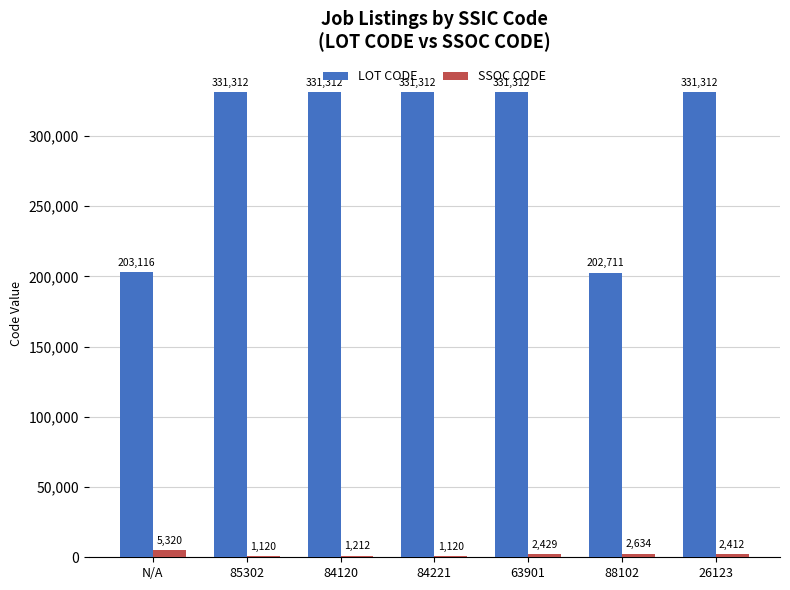

Is the value of LOT CODE at 84120 greater than the value of SSOC CODE at 63901?

Yes